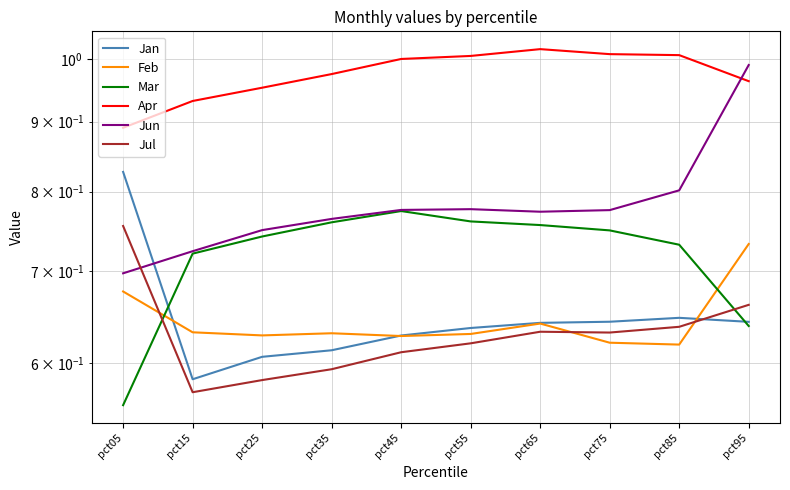

How many lines are shown in the chart?

6